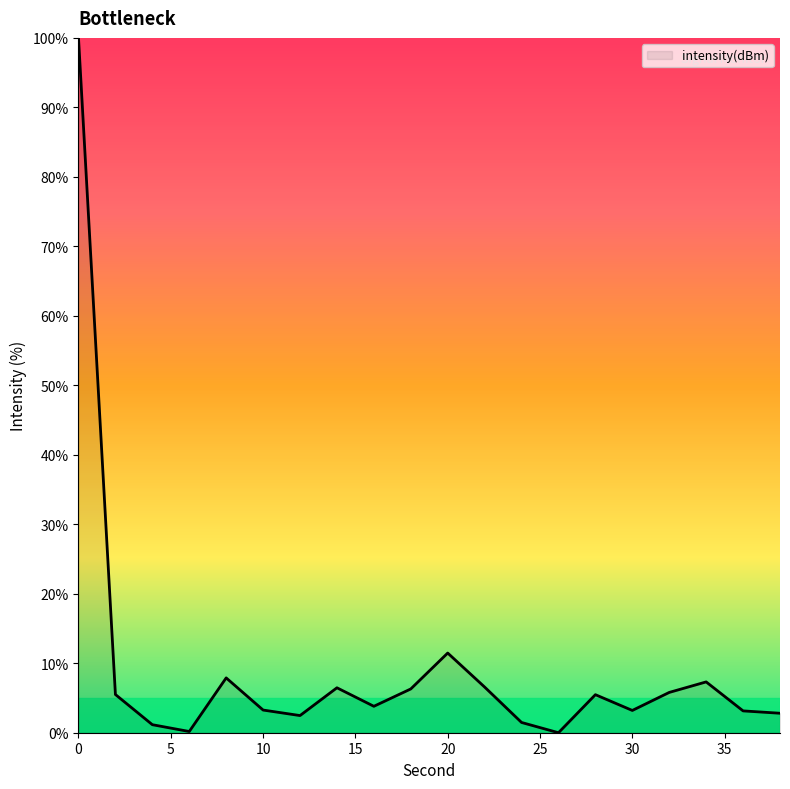

What is the difference between the maximum and minimum values?

100.0